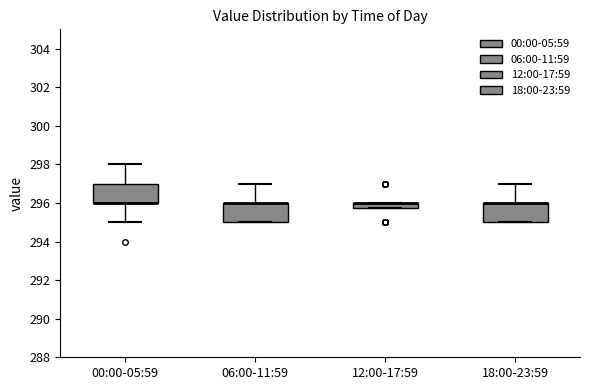

Where is the lower edge of the box for 06:00-11:59 on the y-axis? The values are not printed on the chart, so give them approximately, as read against the axis.

295.0